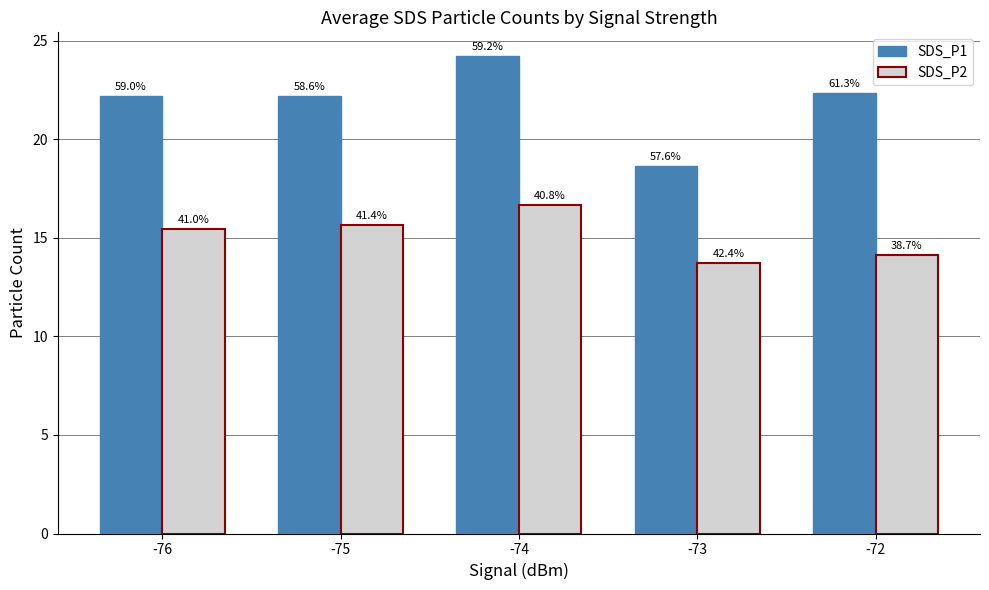

What are all the series names shown in the legend?

SDS_P1, SDS_P2